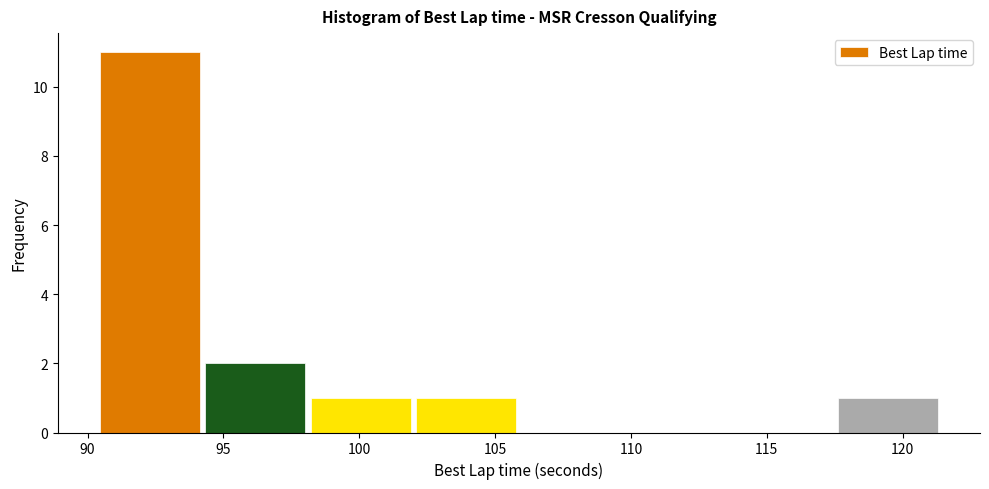

Which range on the x-axis has the tallest bar?

90.5 to 94.0